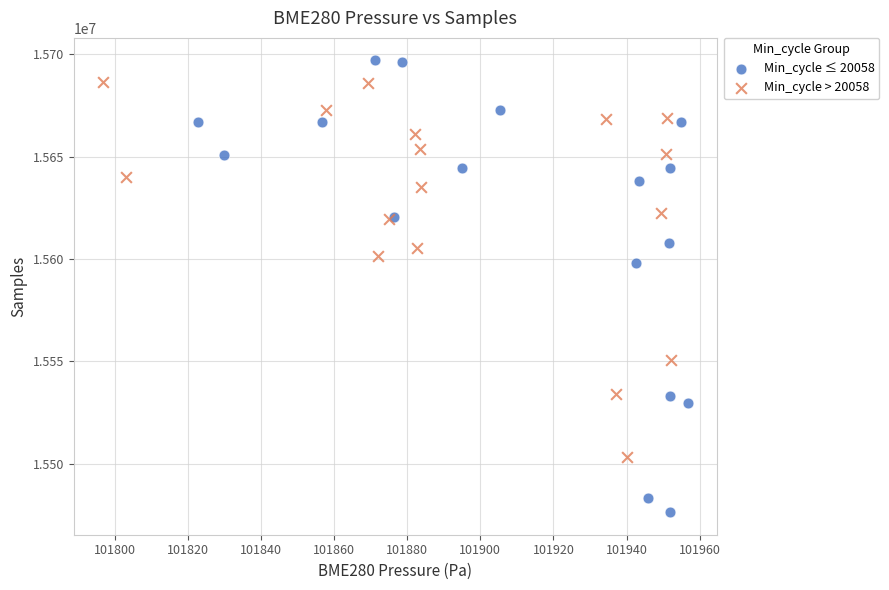

Which series has the widest spread of Y values?

Min_cycle ≤ 20058